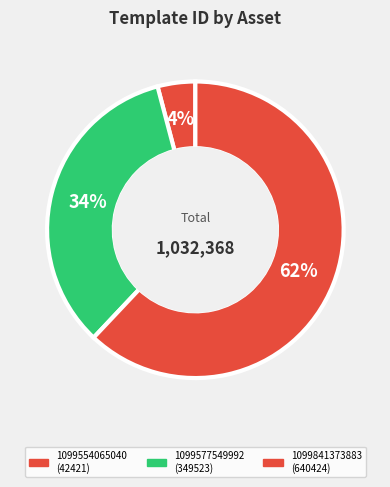

To the nearest percent, what is the combined percentage of 1099577549992 and 1099554065040?

38%